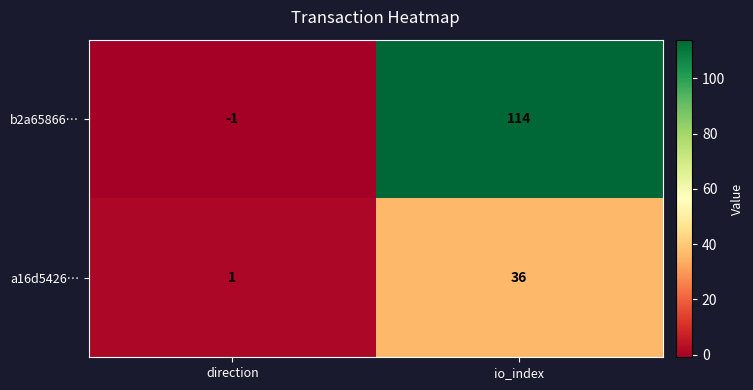

What is the maximum value shown in the chart?

114